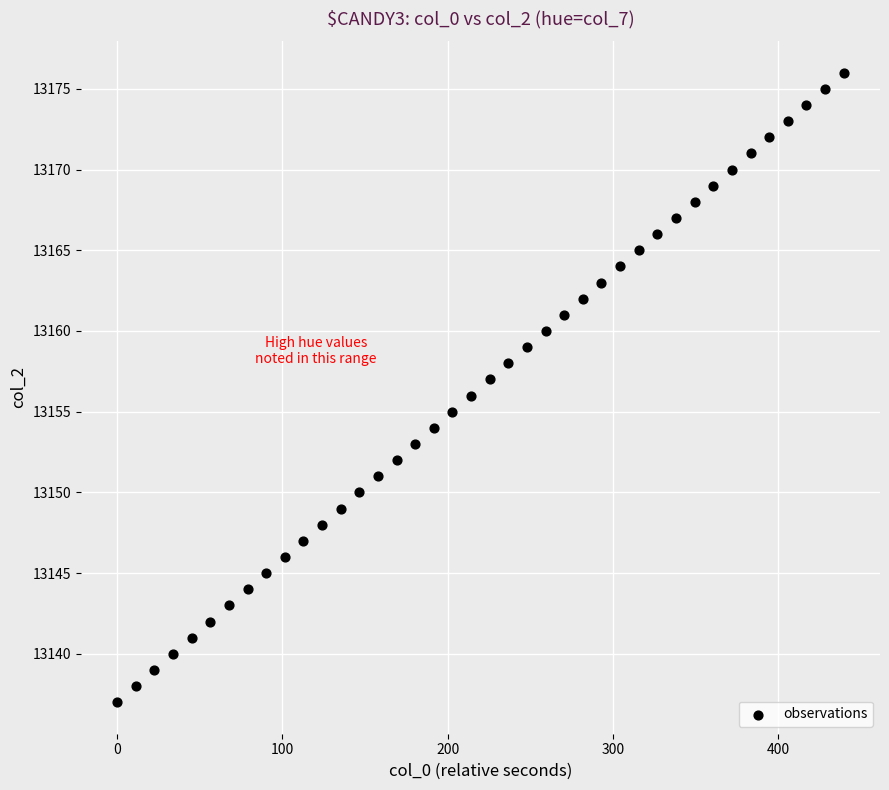

What is the range of Y values (max minus min)?

39